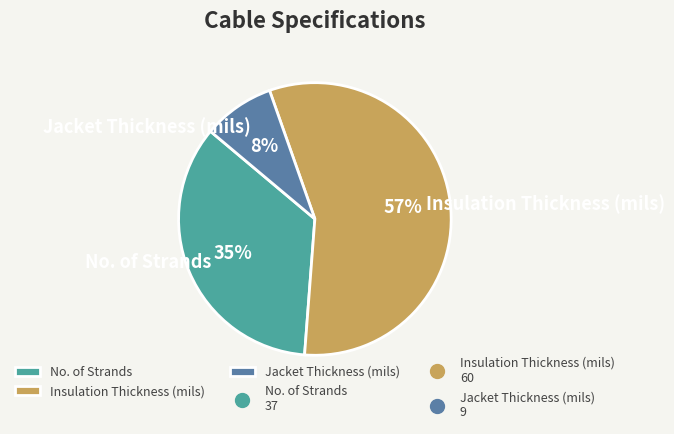

To the nearest percent, what is the average slice percentage?

33%